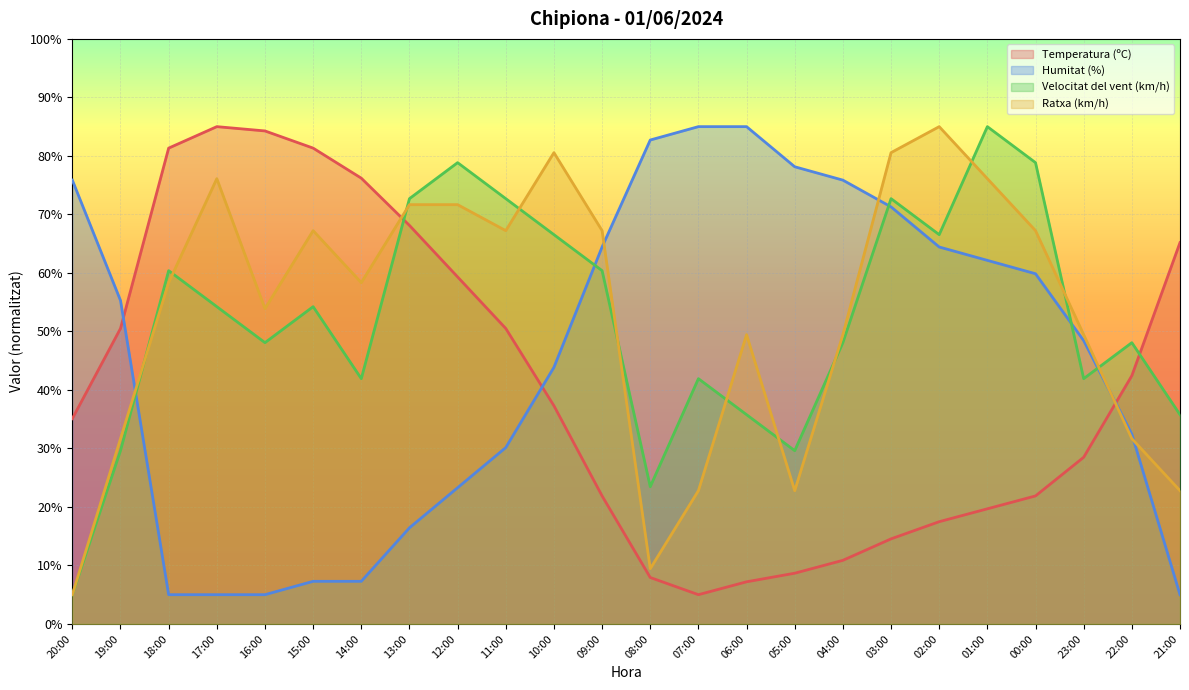

True or false: Velocitat del vent (km/h) has a value of 44.2 at 19:00.

False